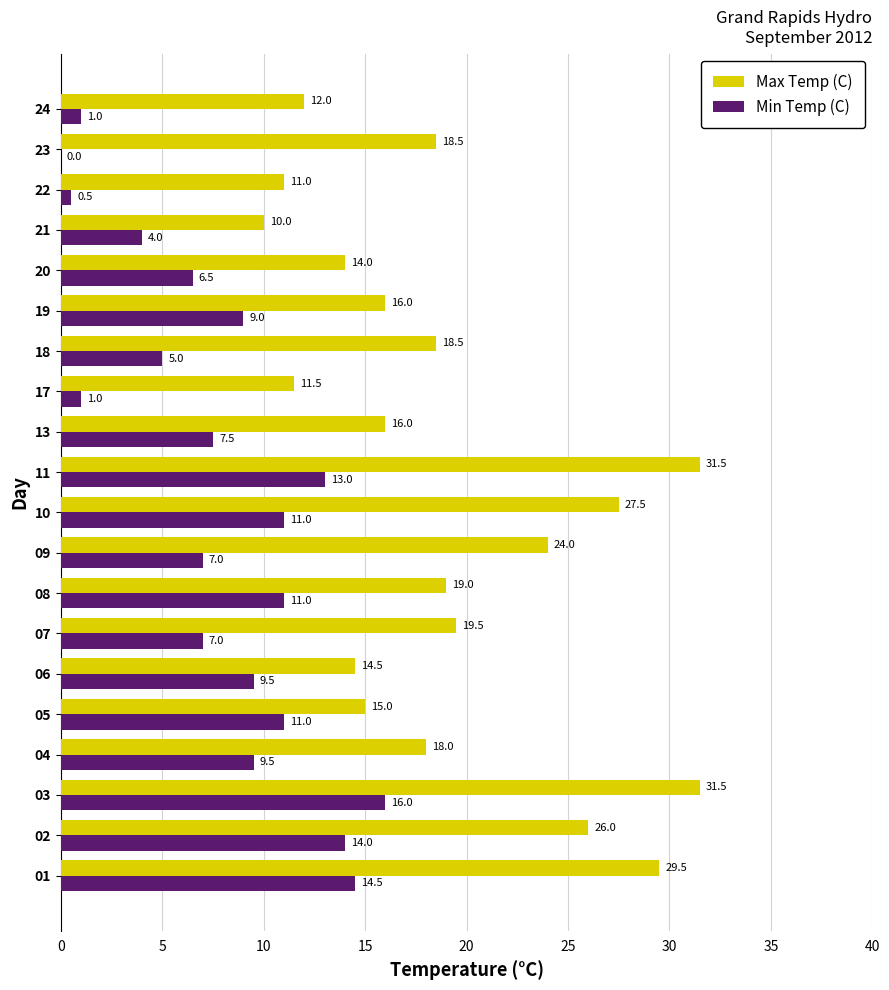

What is the highest value of the Min Temp (C) series?

16.0